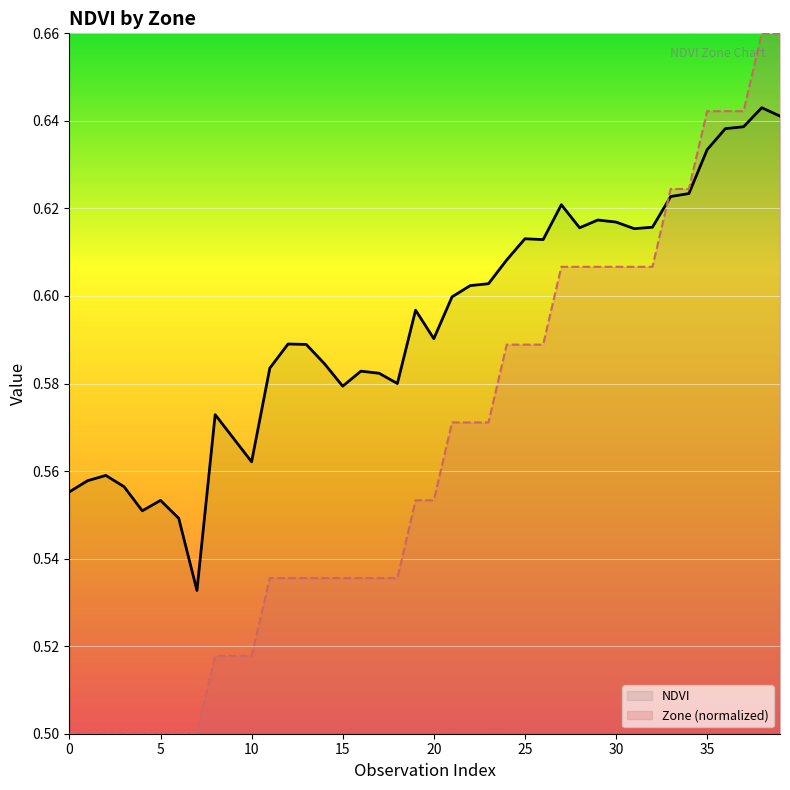

List the series in order of their overall mean, highest first.

NDVI, Zone (normalized)